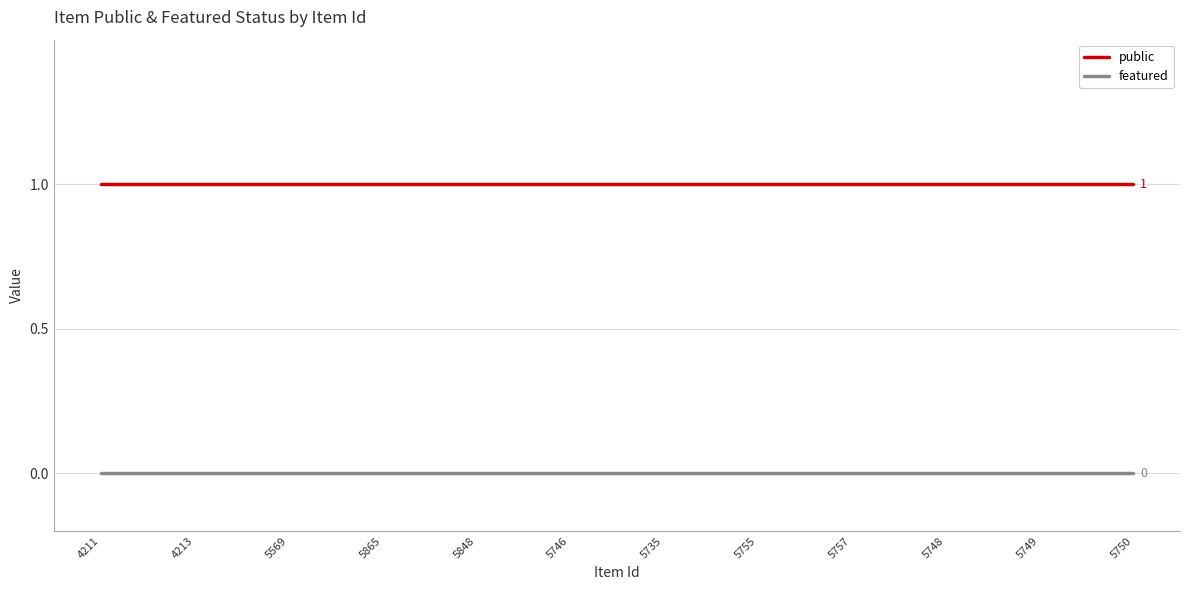

Which series has the largest total across all categories?

public